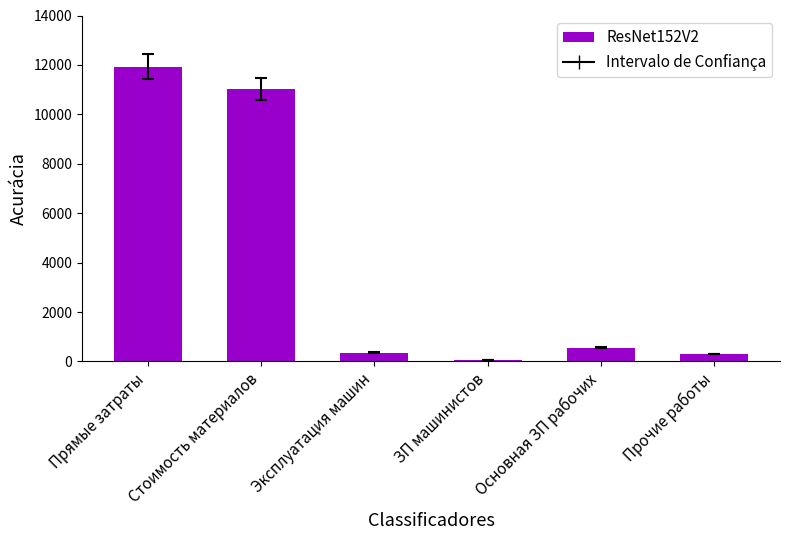

Which label corresponds to the smallest value in the chart?

ЗП машинистов